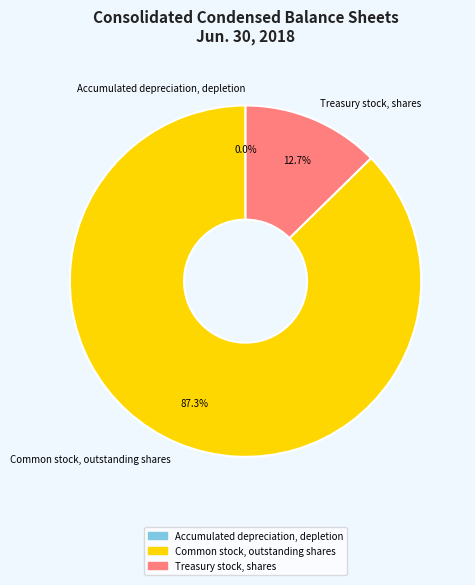

To the nearest percent, what percentage of the pie is Common stock, outstanding shares?

87%